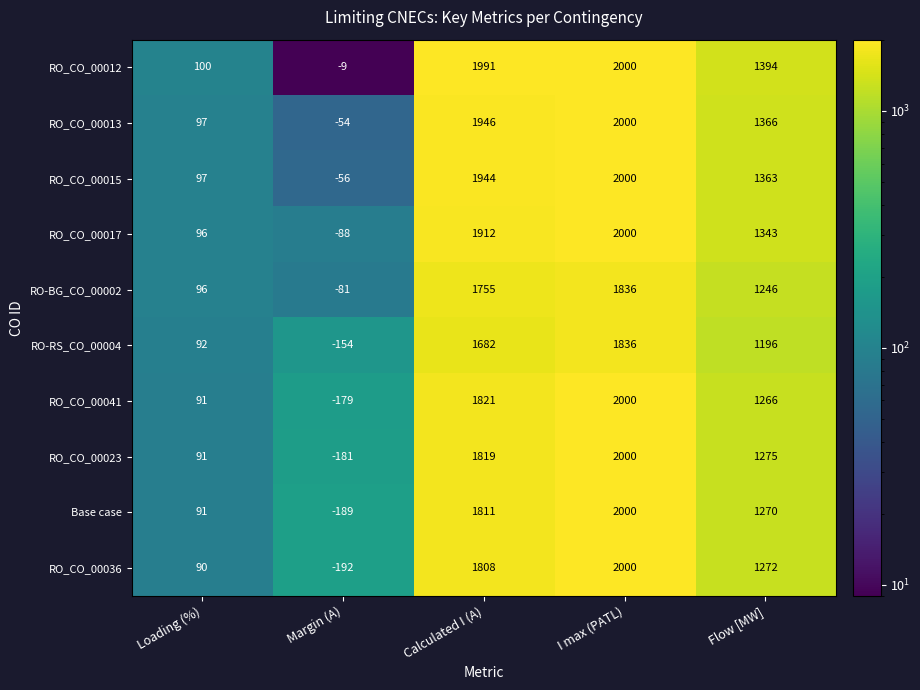

What is the difference between the highest and lowest values at Calculated I (A)?

309